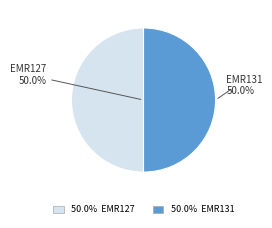

Do EMR131 and EMR127 together represent more than half of the pie?

Yes